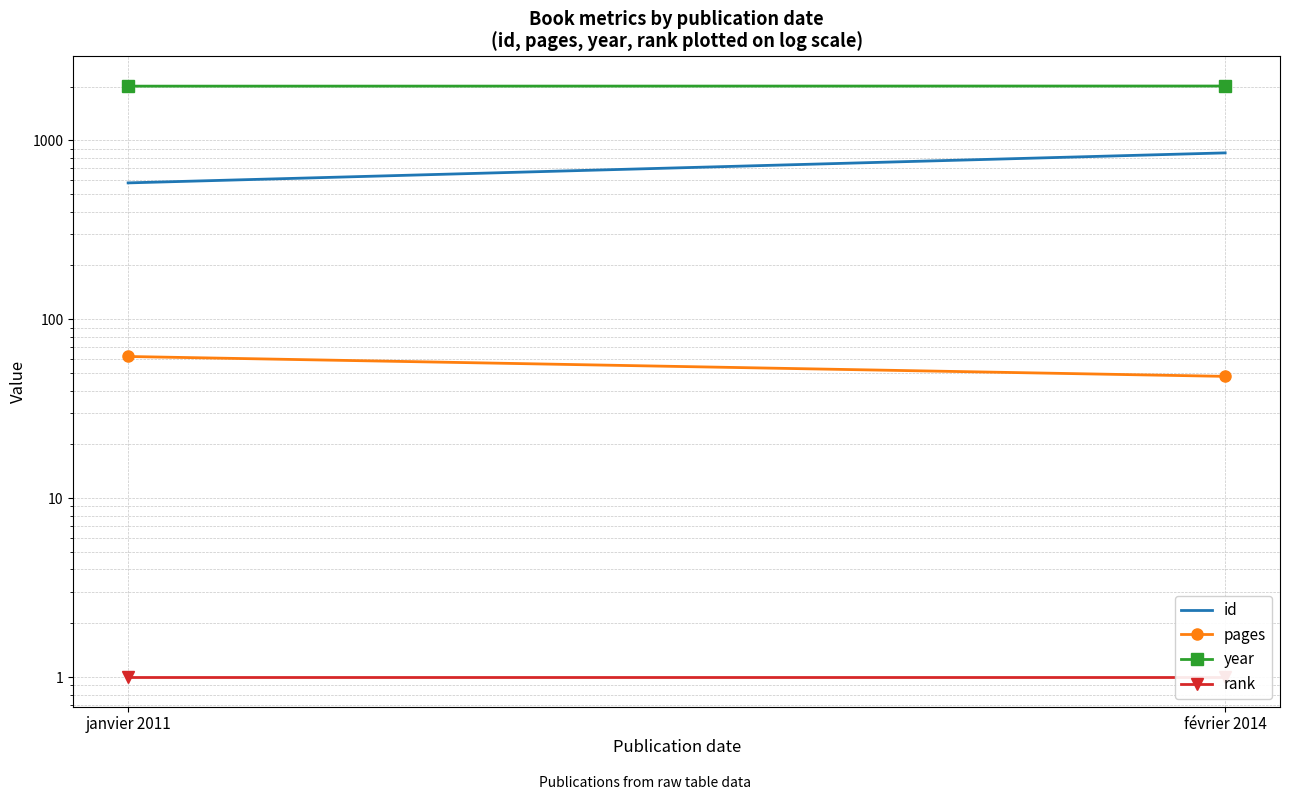

Is the value of id at février 2014 greater than the value of year at février 2014?

No